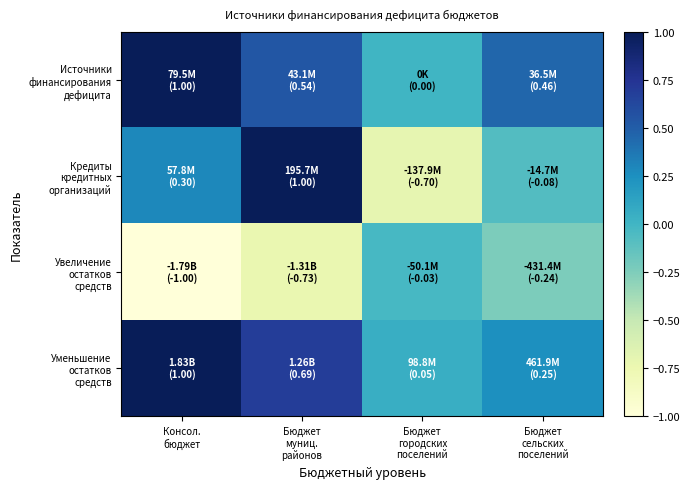

At which category is the sum across all series the highest?

Бюджет
муниц.
районов